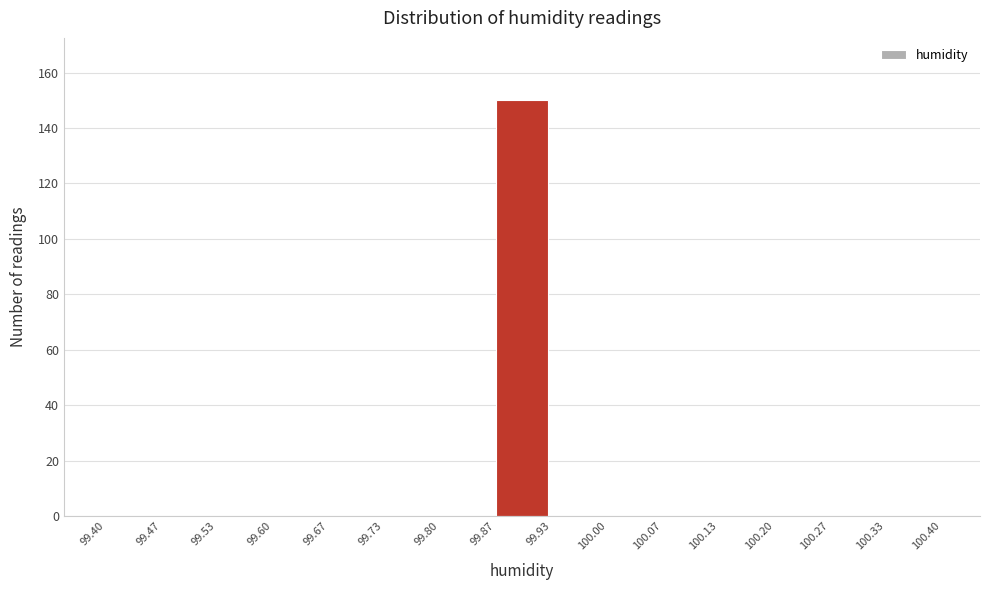

Reading left to right, list every bar in this chart as the range it spans on the x-axis followed by its height. The values are not printed on the chart, so give them approximately, as read against the axis.

99.40 to 99.47: 0
99.47 to 99.53: 0
99.53 to 99.60: 0
99.60 to 99.67: 0
99.67 to 99.73: 0
99.73 to 99.80: 0
99.80 to 99.87: 0
99.87 to 99.93: 150
99.93 to 100.00: 0
100.00 to 100.07: 0
100.07 to 100.13: 0
100.13 to 100.20: 0
100.20 to 100.27: 0
100.27 to 100.33: 0
100.33 to 100.40: 0